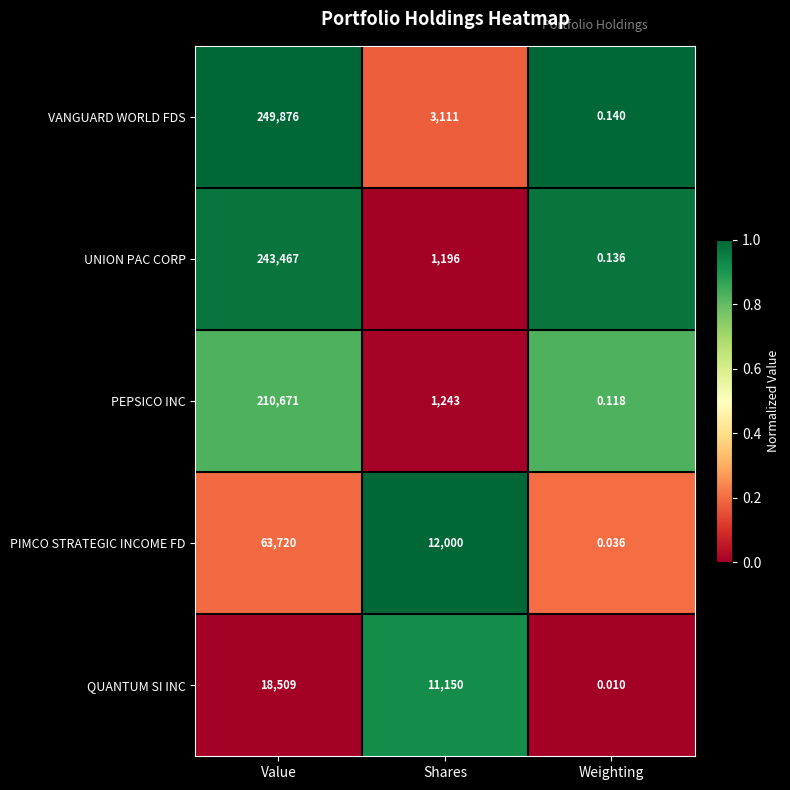

Is the value of PIMCO STRATEGIC INCOME FD at Value greater than the value of QUANTUM SI INC at Value?

Yes